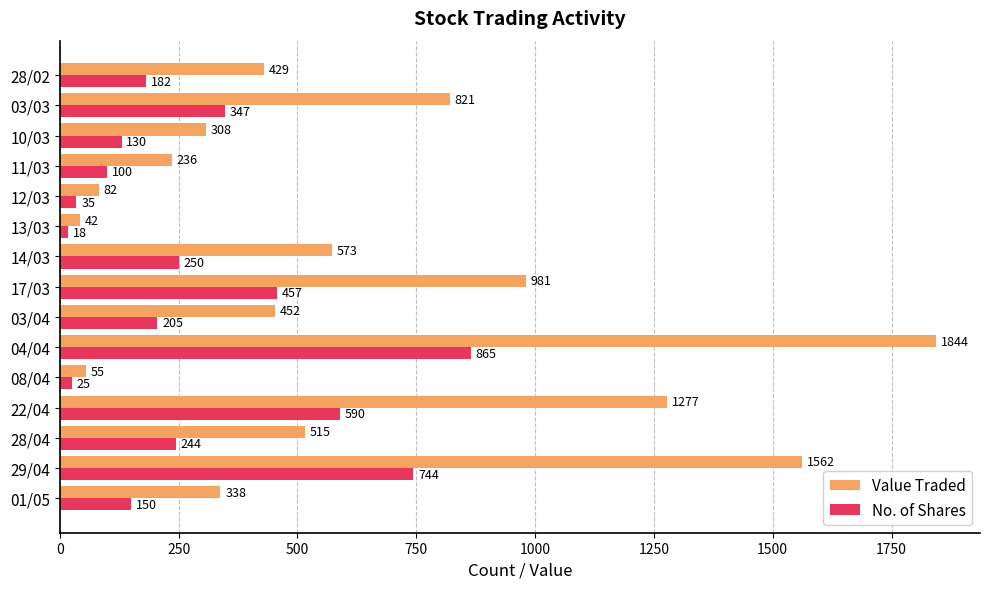

Between 17/03 and 03/03, which series saw the biggest shift?

Value Traded